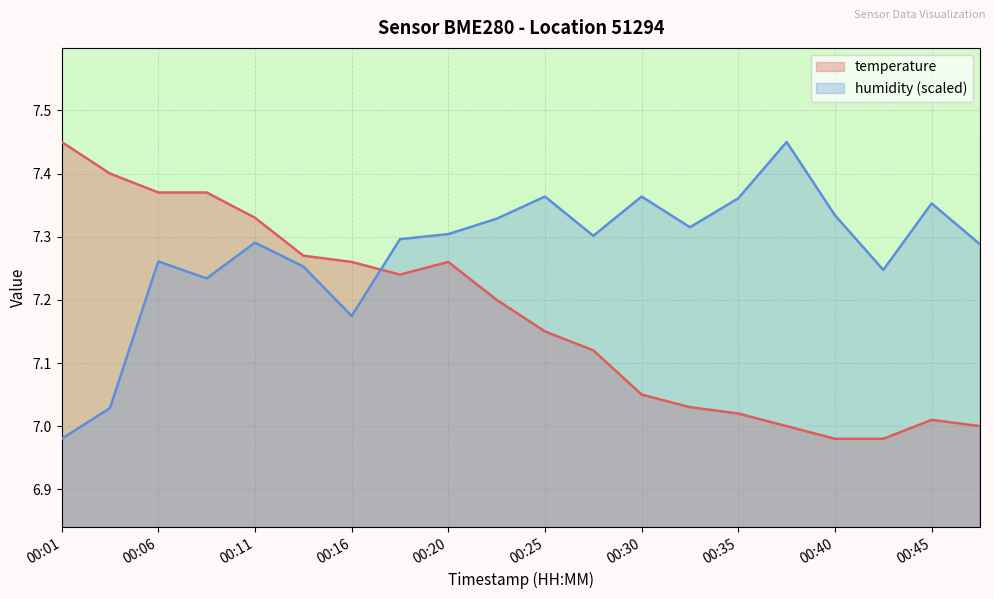

How many data points in temperature are less than 7?

2